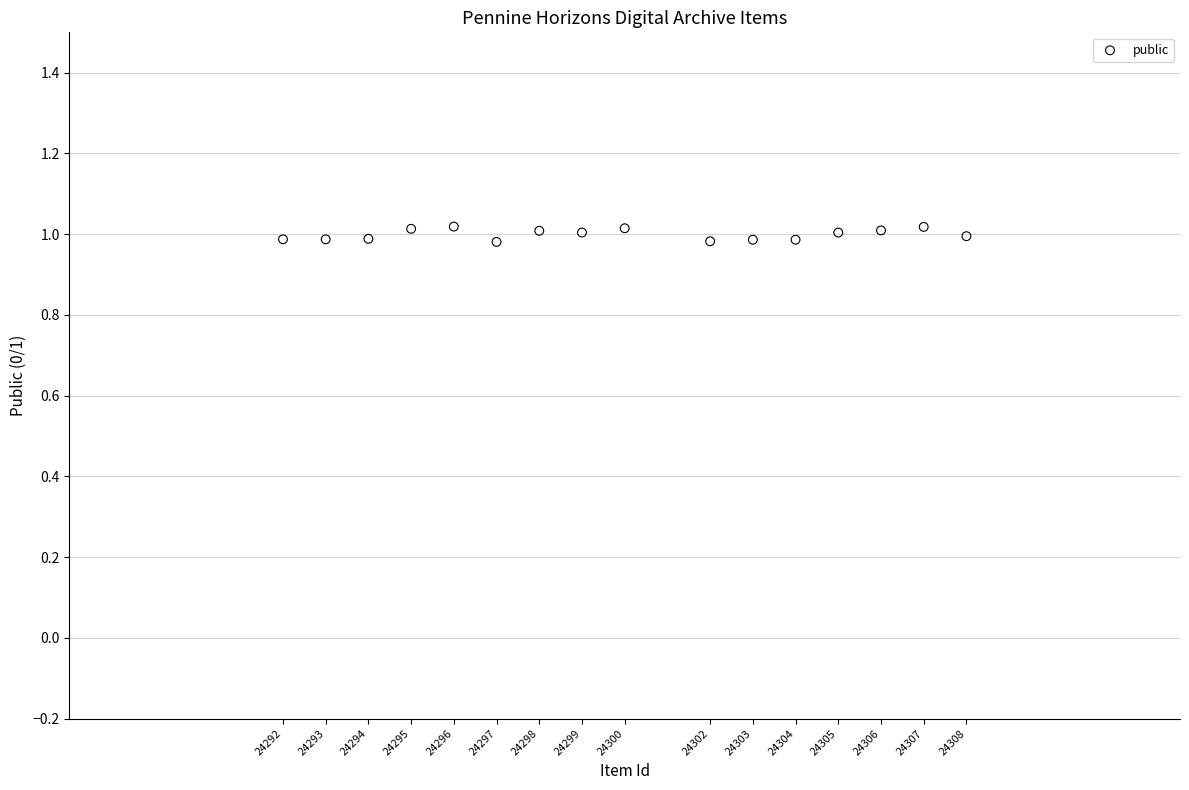

What is the range of X values (max minus min)?

16.0